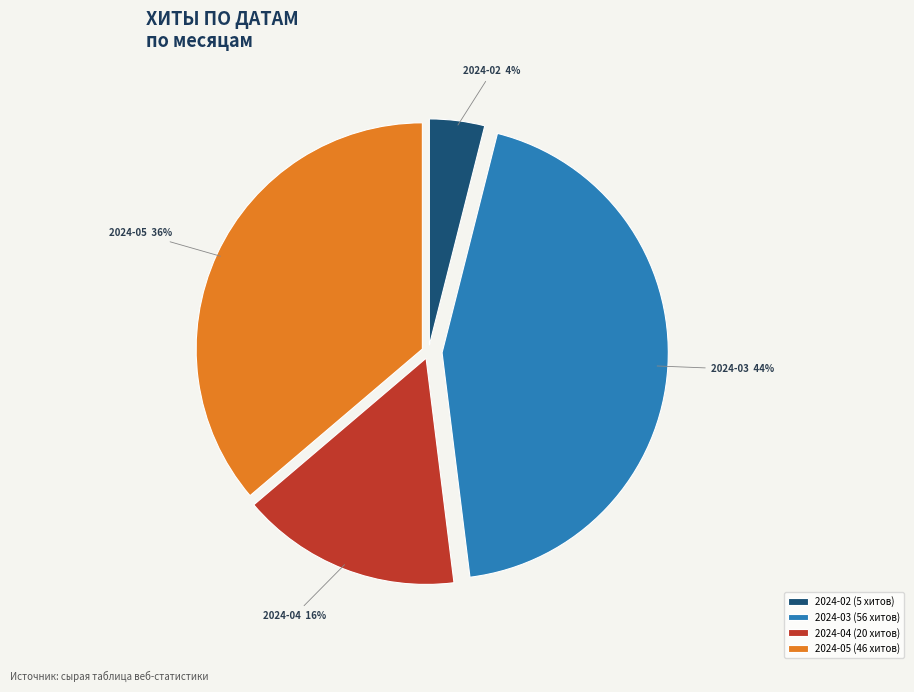

Is the sum of 2024-05 and 2024-03 greater than half?

Yes